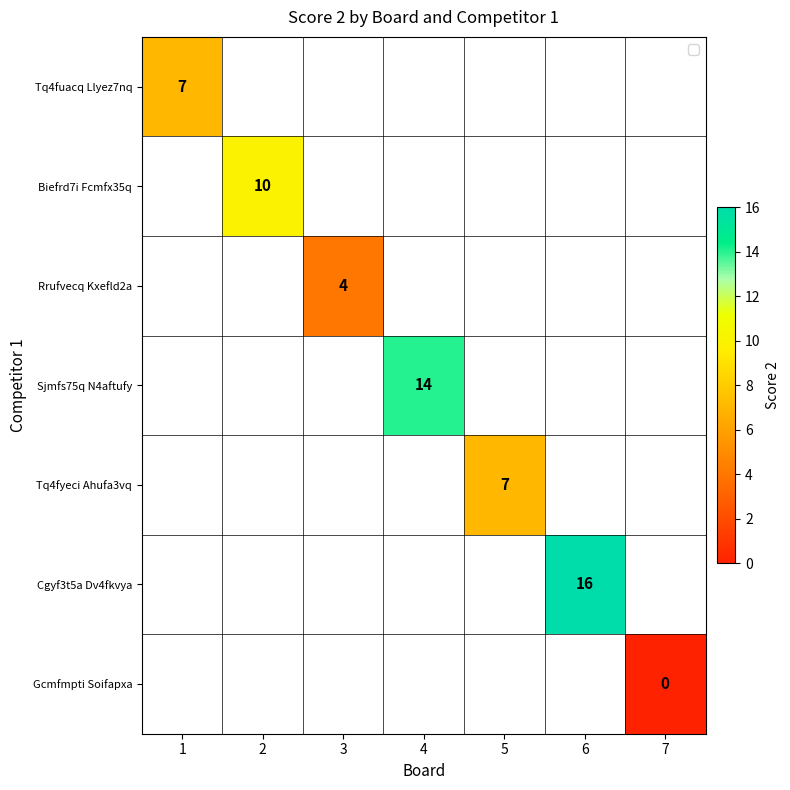

Which category has the lowest value across all series?

7